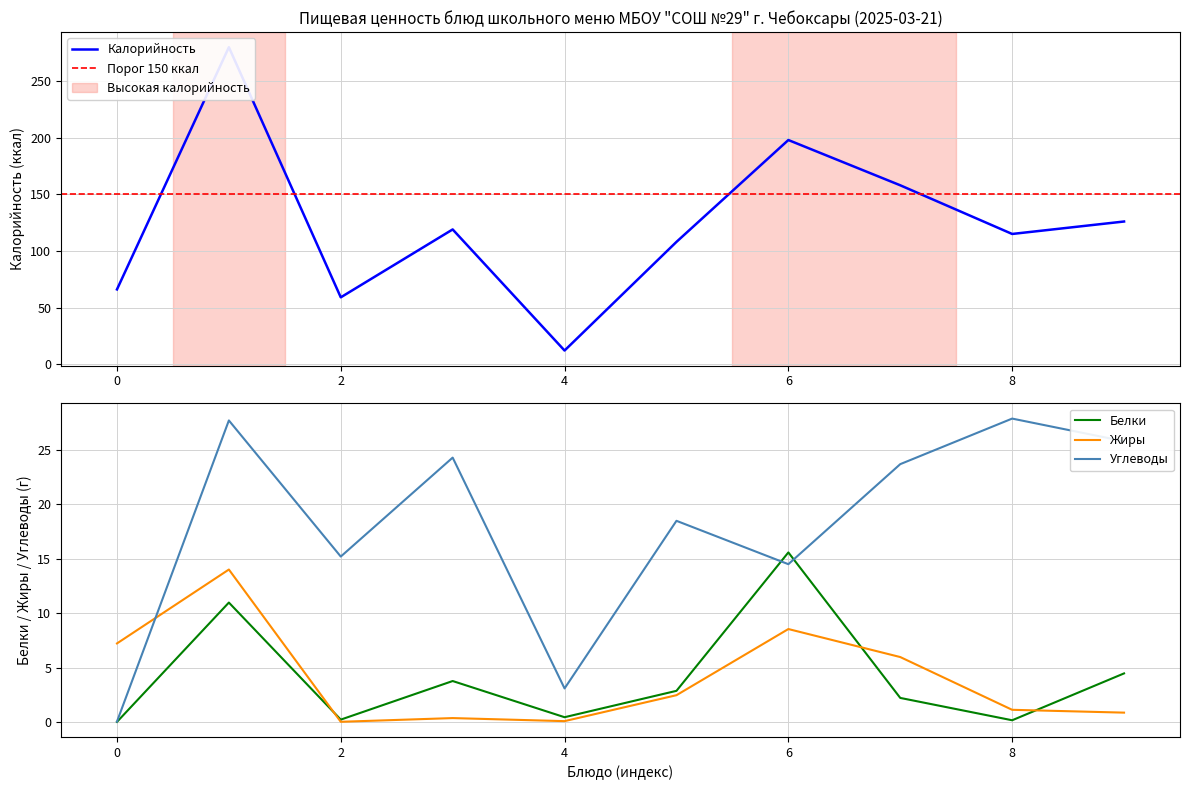

Where is Углеводы nearest to the value 13?

6